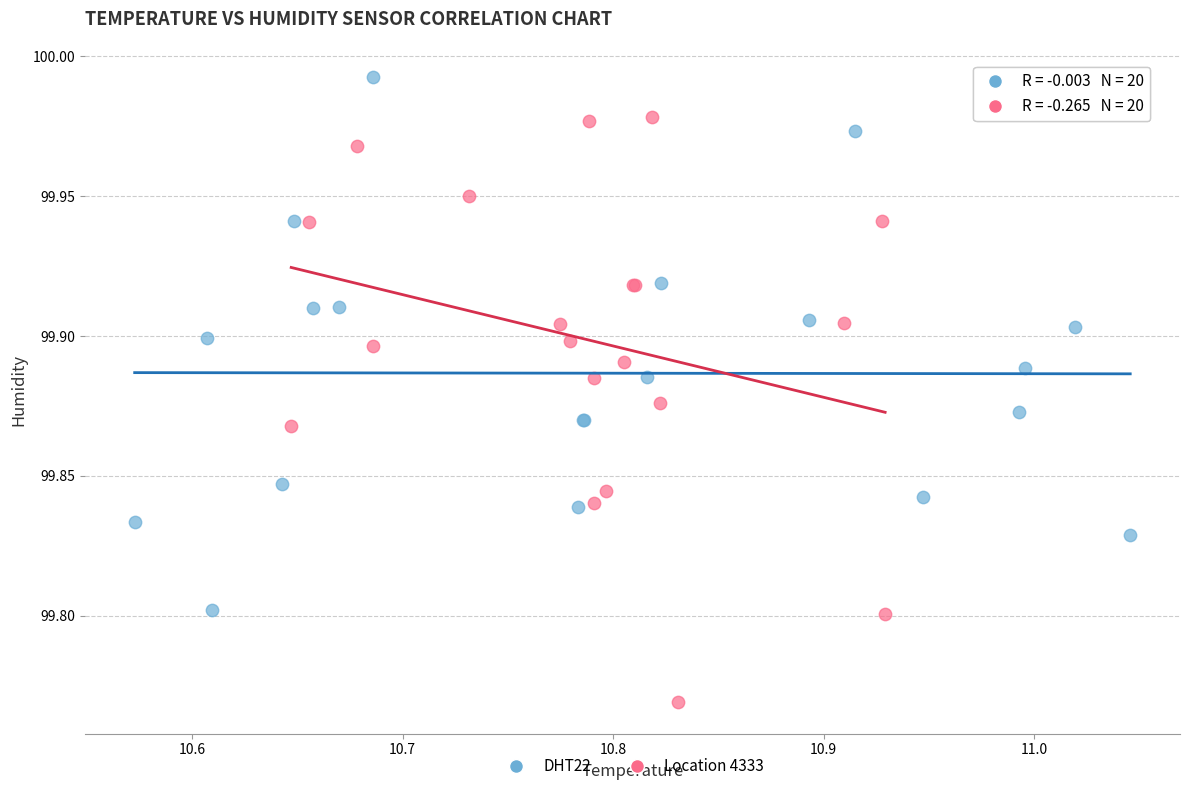

Which series contains the highest Y value?

DHT22